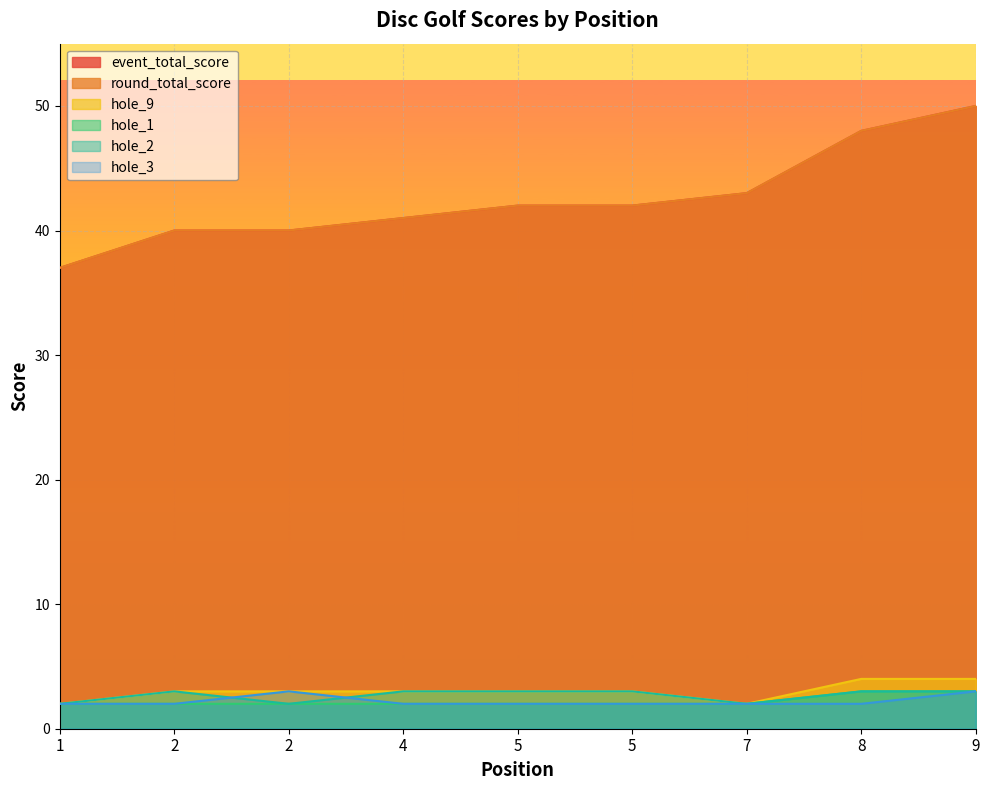

What is the minimum value shown in the chart?

2